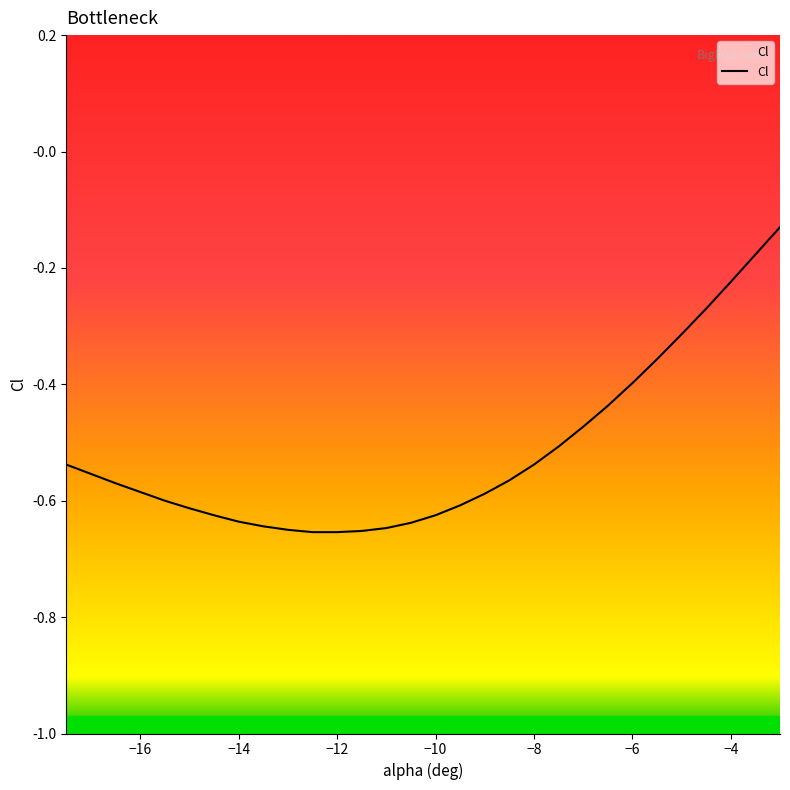

List the labels in order of value, largest first.

-3, -3.5, -4, -4.5, -5, -5.5, -6, -6.5, -7, -7.5, -17.5, -8, -17, -8.5, -16.5, -16, -9, -15.5, -9.5, -15, -14.5, -10, -14, -10.5, -13.5, -11, -13, -11.5, -12.5, -12